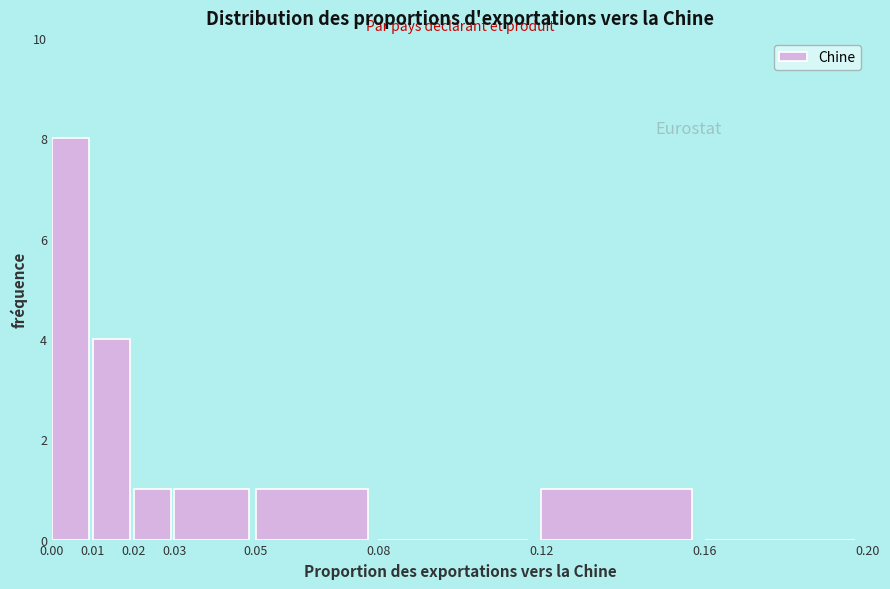

Reading left to right, transcribe this chart: for each bar, give the range it covers on the x-axis and its height. The values are not printed on the chart, so give them approximately, as read against the axis.

0.00 to 0.01: 8
0.01 to 0.02: 4
0.02 to 0.03: 1
0.03 to 0.05: 1
0.05 to 0.08: 1
0.08 to 0.12: 0
0.12 to 0.16: 1
0.16 to 0.20: 0